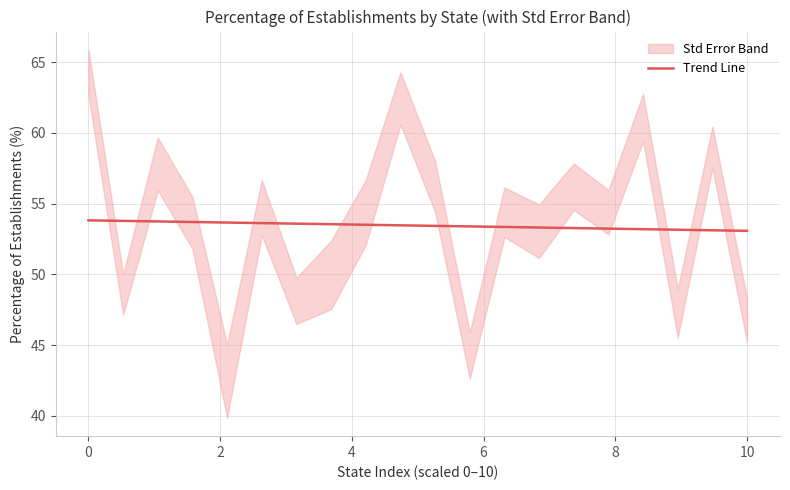

Is it true that Trend Line equals 53.1 at 10?

True